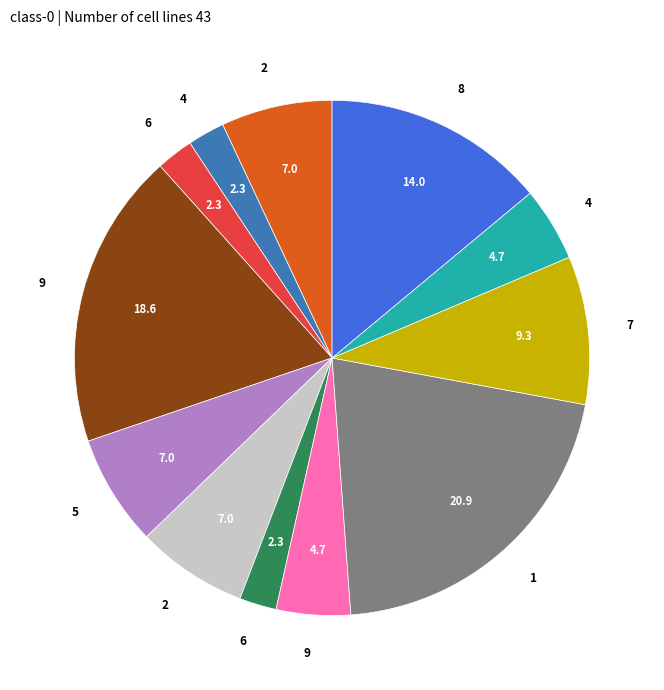

Is there a majority slice in this chart?

No